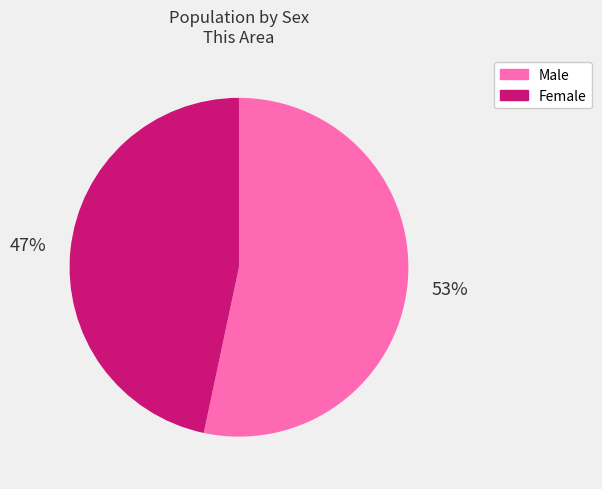

To the nearest percent, what is the combined percentage of Female and Male?

100%